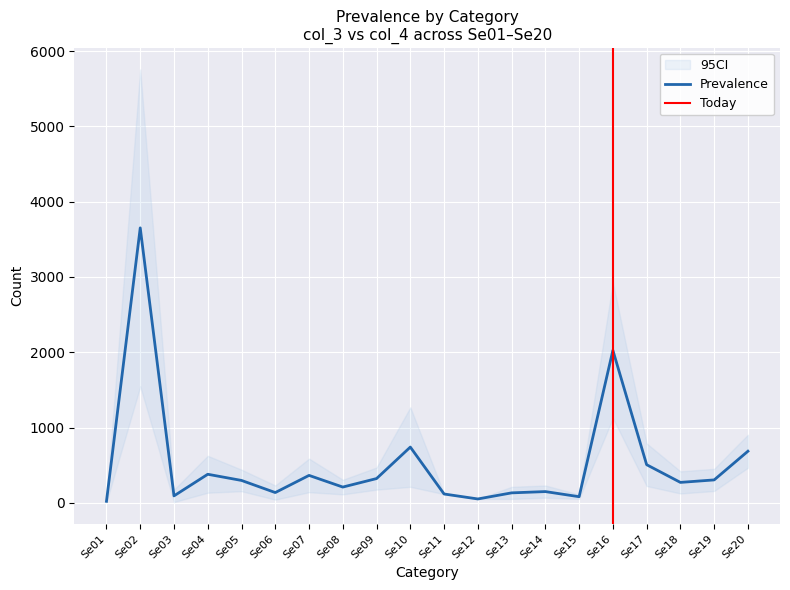

List the labels in order of value, largest first.

Se02, Se16, Se10, Se20, Se17, Se04, Se07, Se09, Se19, Se05, Se18, Se08, Se14, Se06, Se13, Se11, Se03, Se15, Se12, Se01